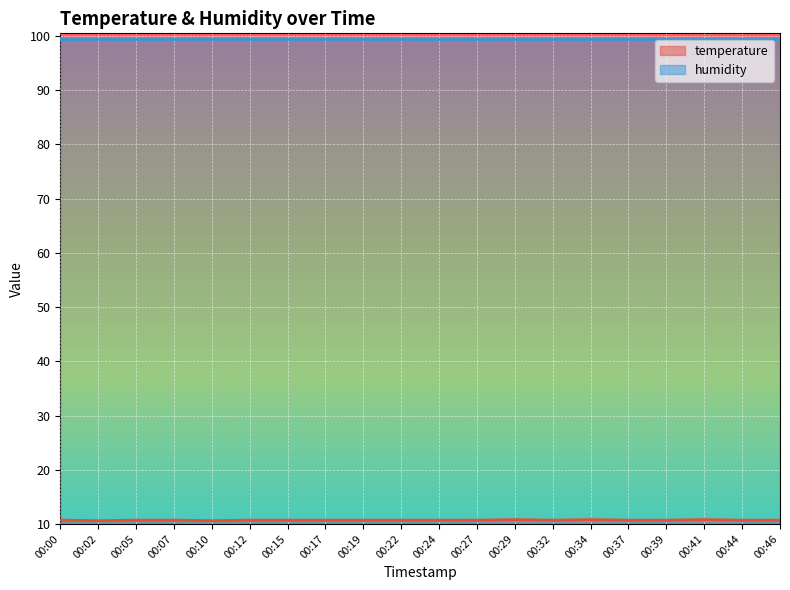

Does the chart display data point markers on the line(s)?

No